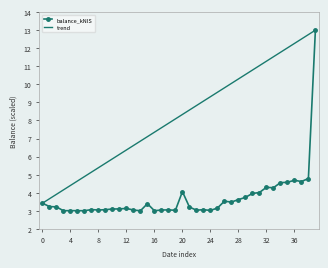

Which series has the largest range (max minus min)?

balance_kNIS